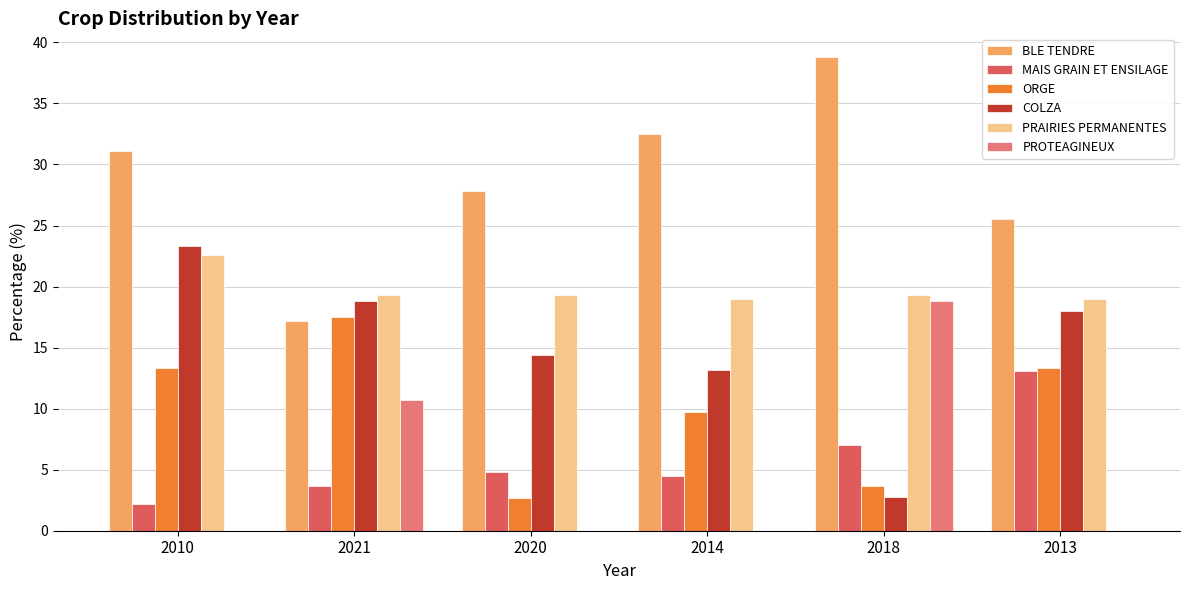

Where does the BLE TENDRE series first go above 31?

2010